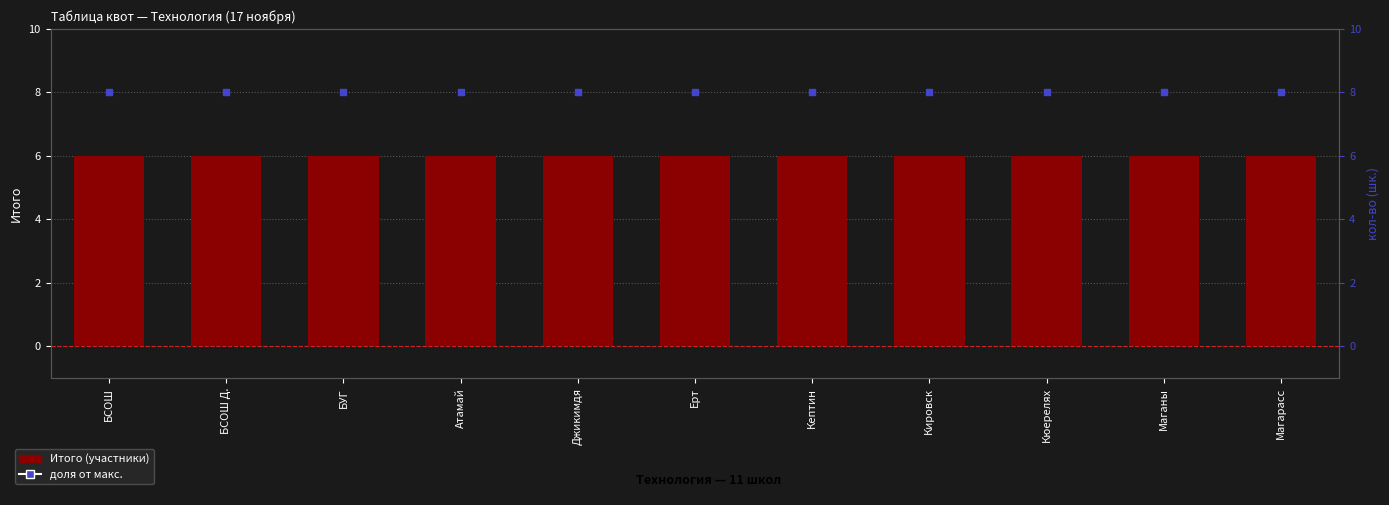

Which series contains the lowest Y value?

Итого